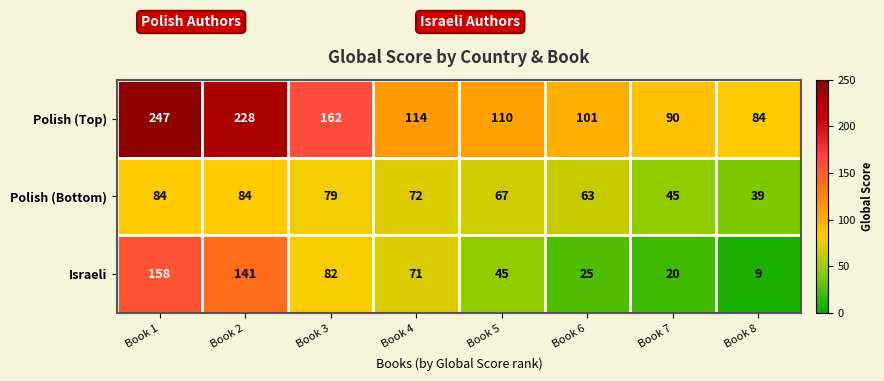

What is the total value across all series at Book 6?

189